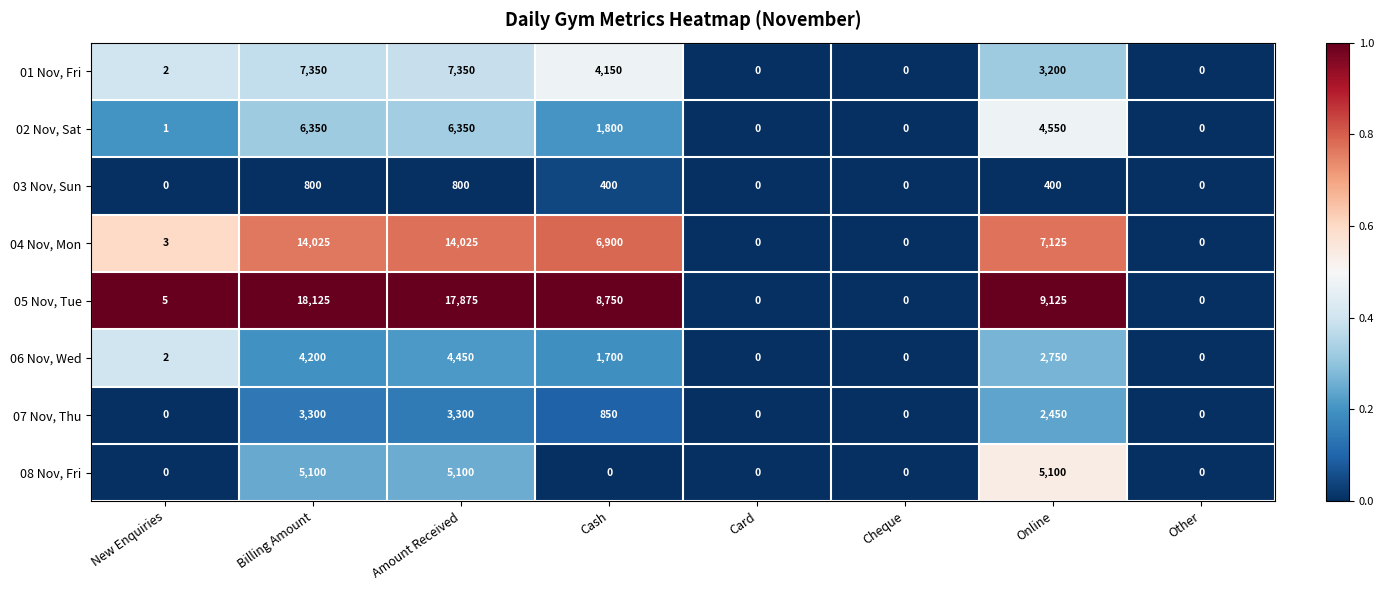

Count the 03 Nov, Sun values in the range 0 to 800.

8